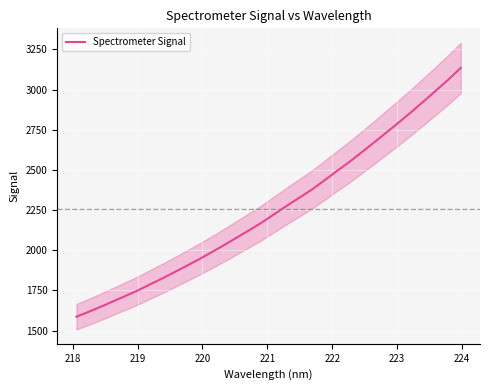

What is the highest value of the Spectrometer Signal series?

3134.6